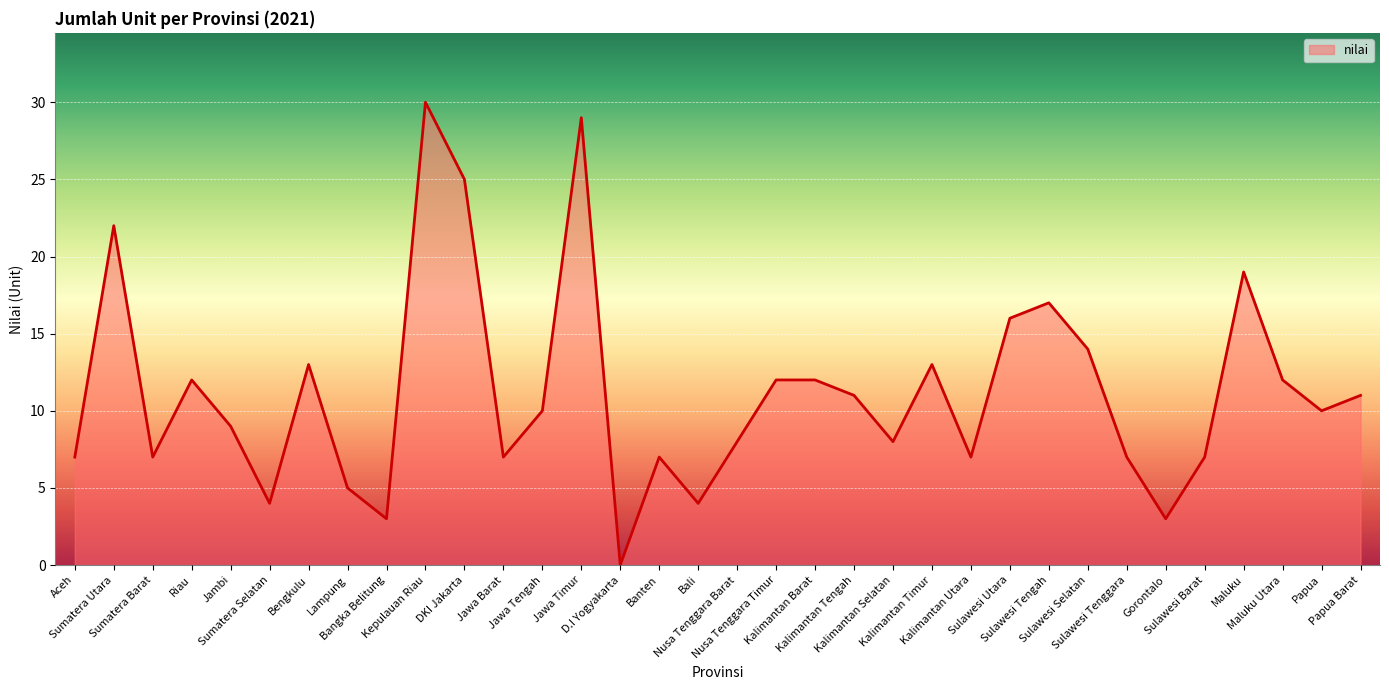

Reading right to left, what are all the values shown in this chart?

Papua Barat=11	Papua=10	Maluku Utara=12	Maluku=19	Sulawesi Barat=7	Gorontalo=3	Sulawesi Tenggara=7	Sulawesi Selatan=14	Sulawesi Tengah=17	Sulawesi Utara=16	Kalimantan Utara=7	Kalimantan Timur=13	Kalimantan Selatan=8	Kalimantan Tengah=11	Kalimantan Barat=12	Nusa Tenggara Timur=12	Nusa Tenggara Barat=8	Bali=4	Banten=7	D.I Yogyakarta=0	Jawa Timur=29	Jawa Tengah=10	Jawa Barat=7	DKI Jakarta=25	Kepulauan Riau=30	Bangka Belitung=3	Lampung=5	Bengkulu=13	Sumatera Selatan=4	Jambi=9	Riau=12	Sumatera Barat=7	Sumatera Utara=22	Aceh=7